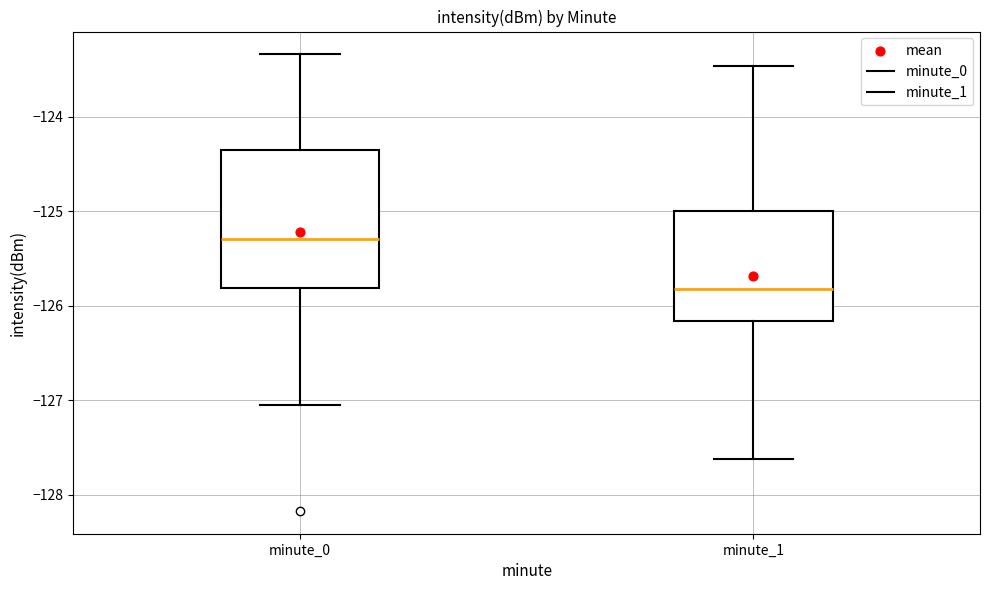

Where is the lower edge of the box for minute_1 on the y-axis? The values are not printed on the chart, so give them approximately, as read against the axis.

-126.2